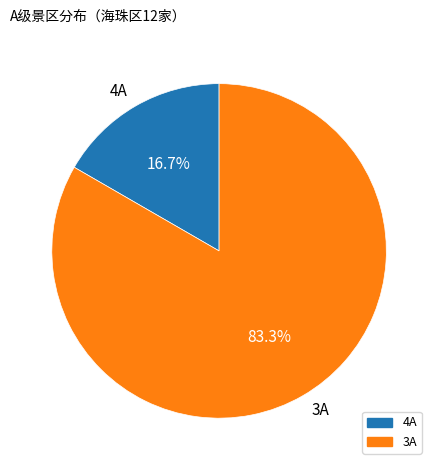

To the nearest percent, what portion does 3A represent?

83%